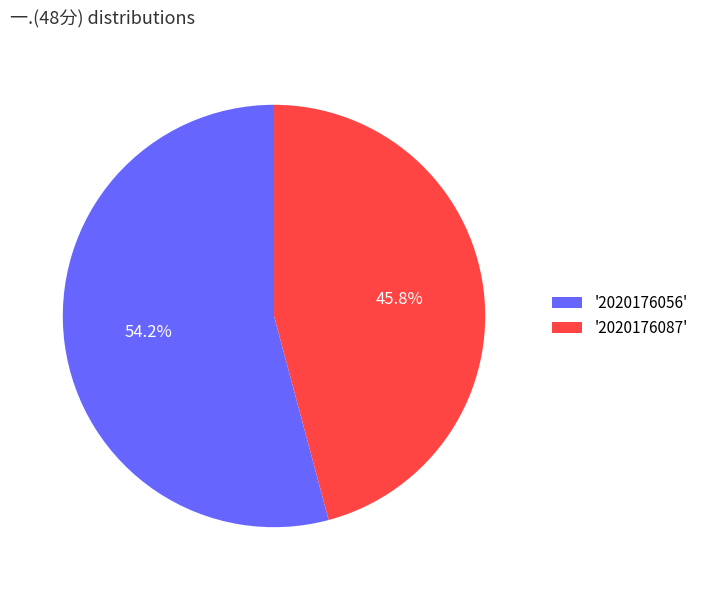

Rank the categories by value from highest to lowest.

'2020176056', '2020176087'